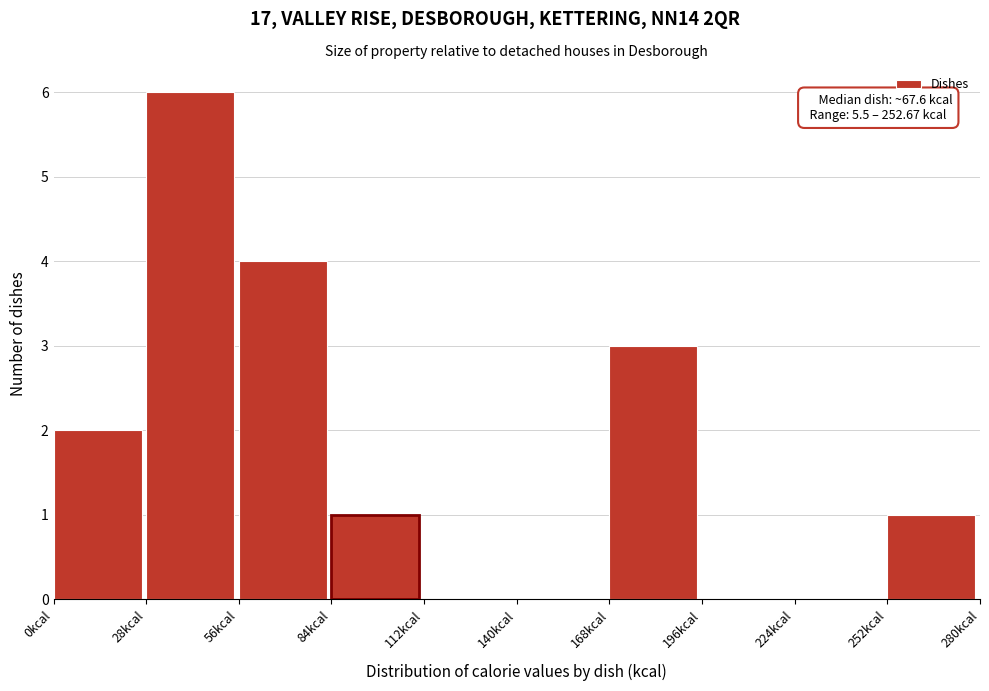

Over which range of the x-axis is the bar tallest?

28 to 56